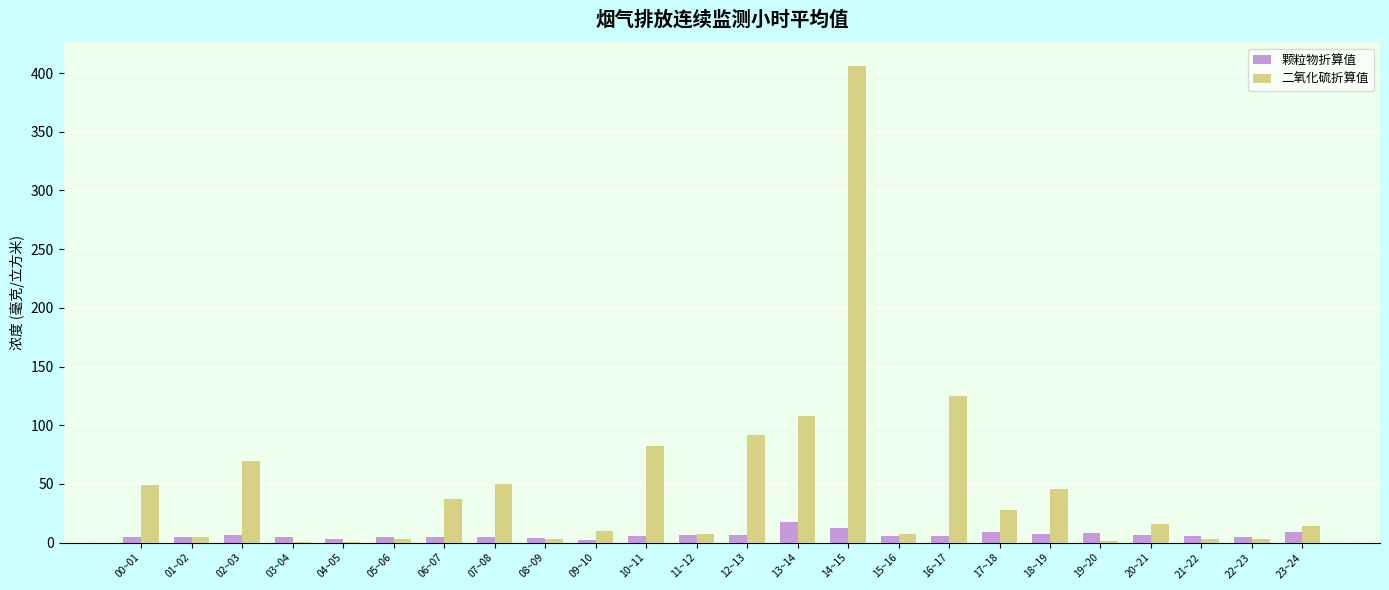

What is the greatest value displayed?

405.8